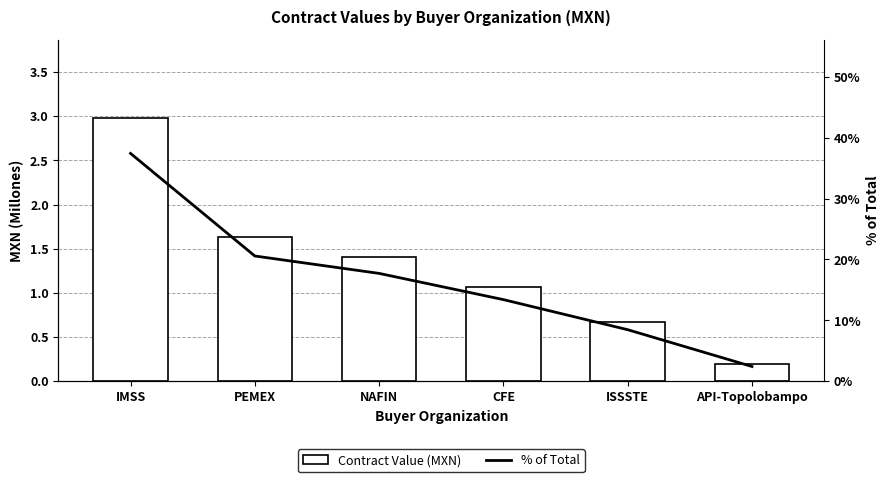

Is the value of Contract Value (MXN) at API-Topolobampo greater than the value of % of Total at CFE?

No